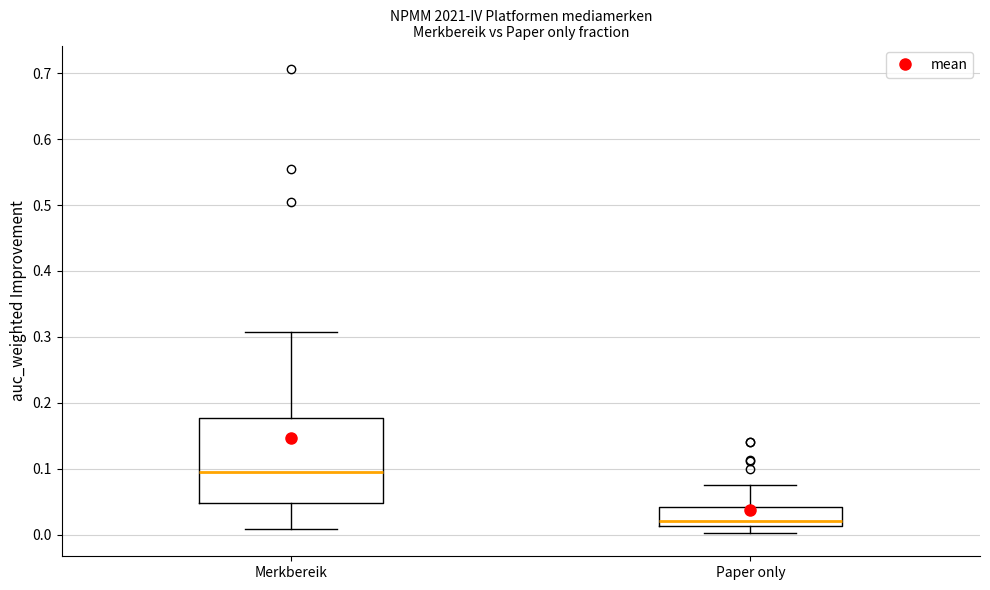

Which box is the tallest, from its lower edge to its upper edge?

Merkbereik